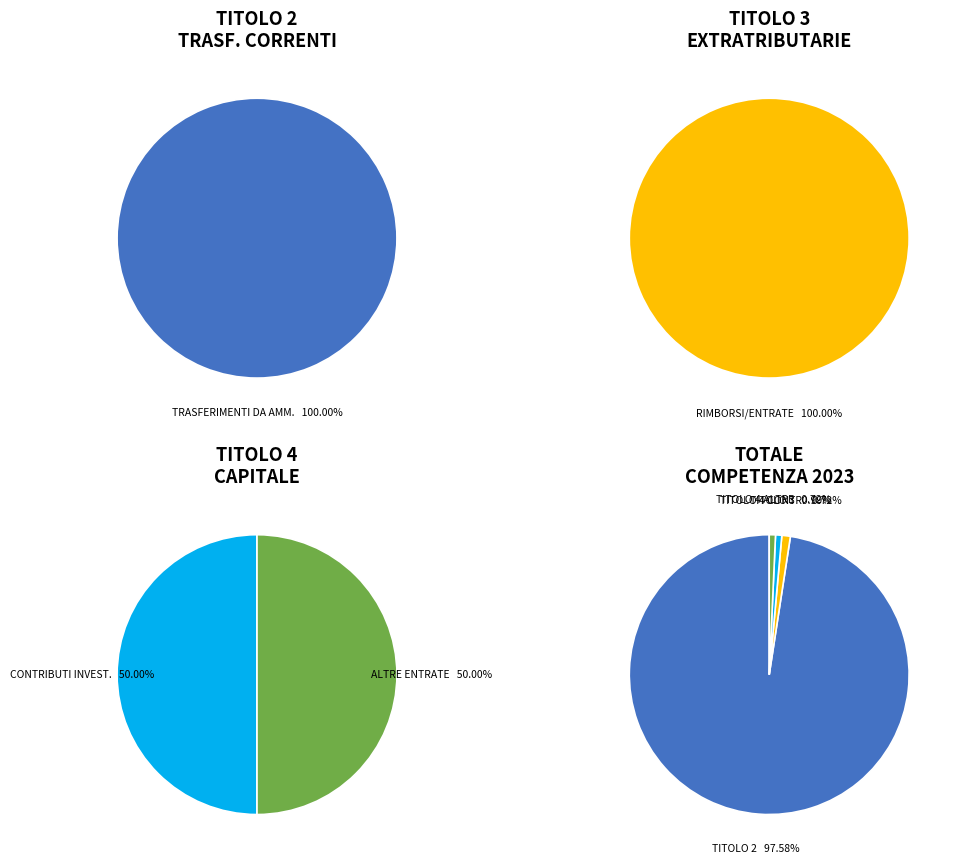

How many segments does this pie chart have?

7